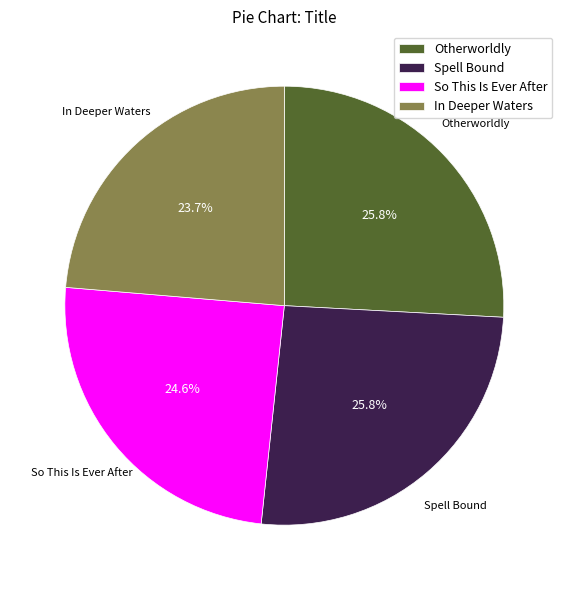

What is the ratio of the value at Spell Bound to the value at So This Is Ever After?

1.0